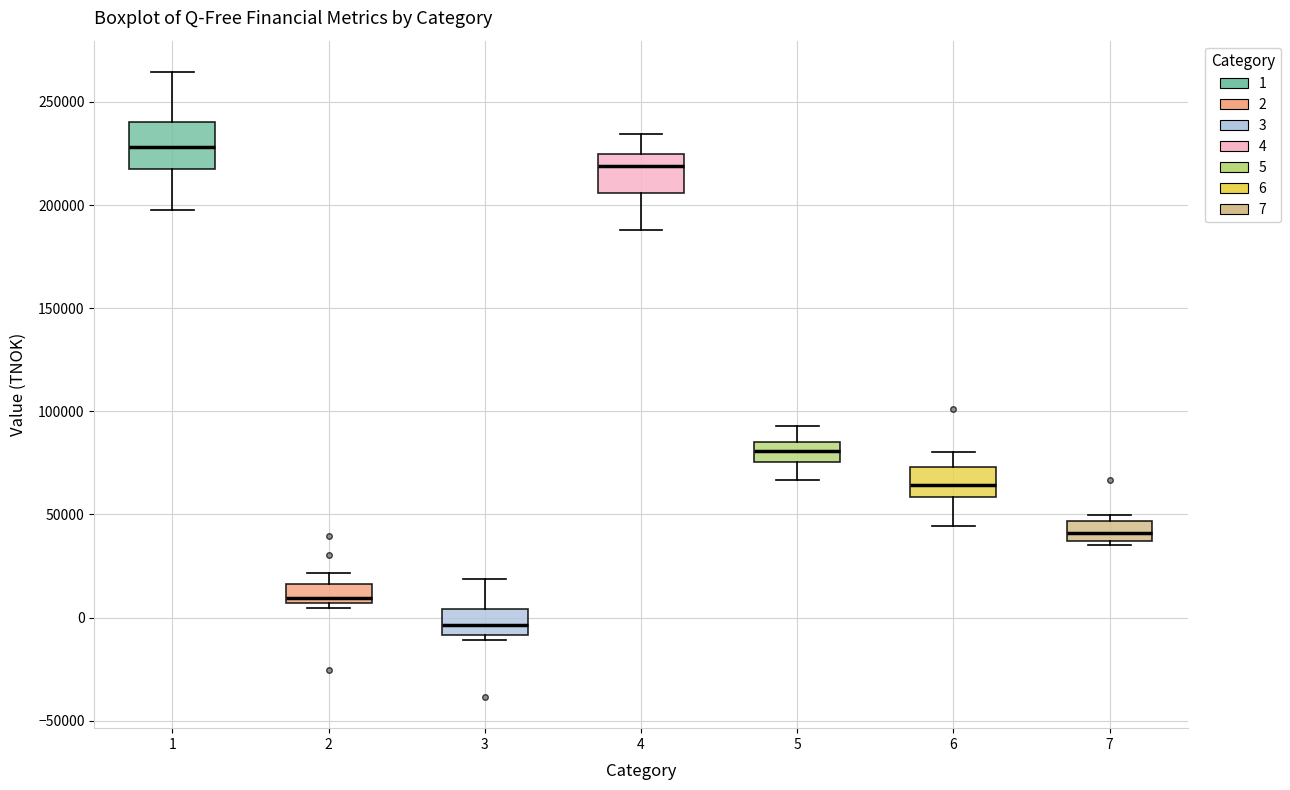

Where is the lower edge of the box at x = 3 on the y-axis? The values are not printed on the chart, so give them approximately, as read against the axis.

-10000